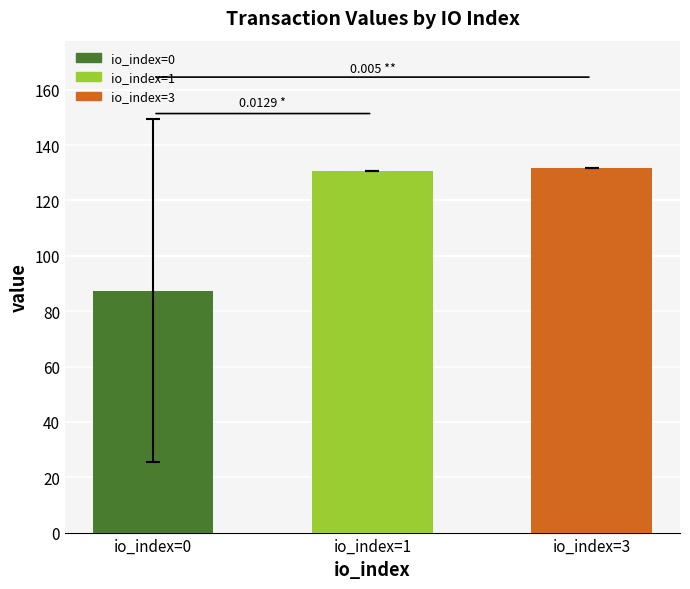

What is the ratio of the value at io_index=3 to the value at io_index=0?

1.5